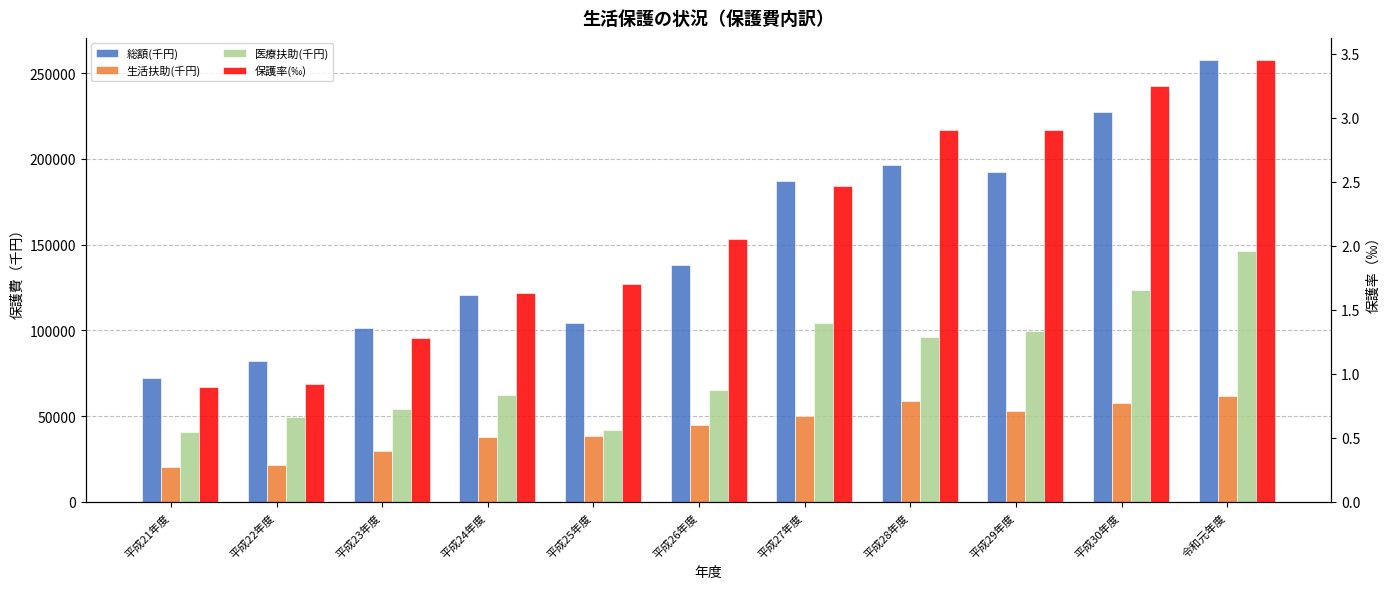

Is the value of 生活扶助(千円) at 令和元年度 greater than the value of 総額(千円) at 令和元年度?

No